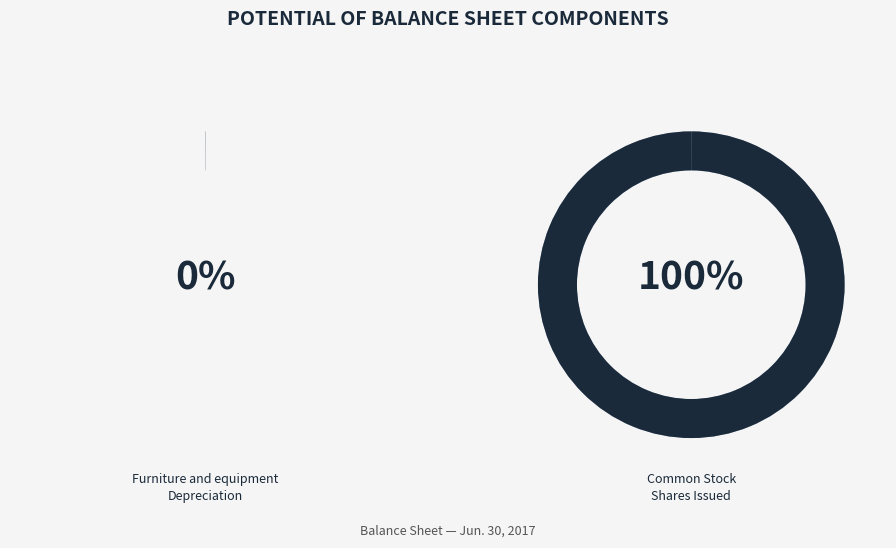

What is the largest slice in the pie chart?

Common Stock Shares Issued